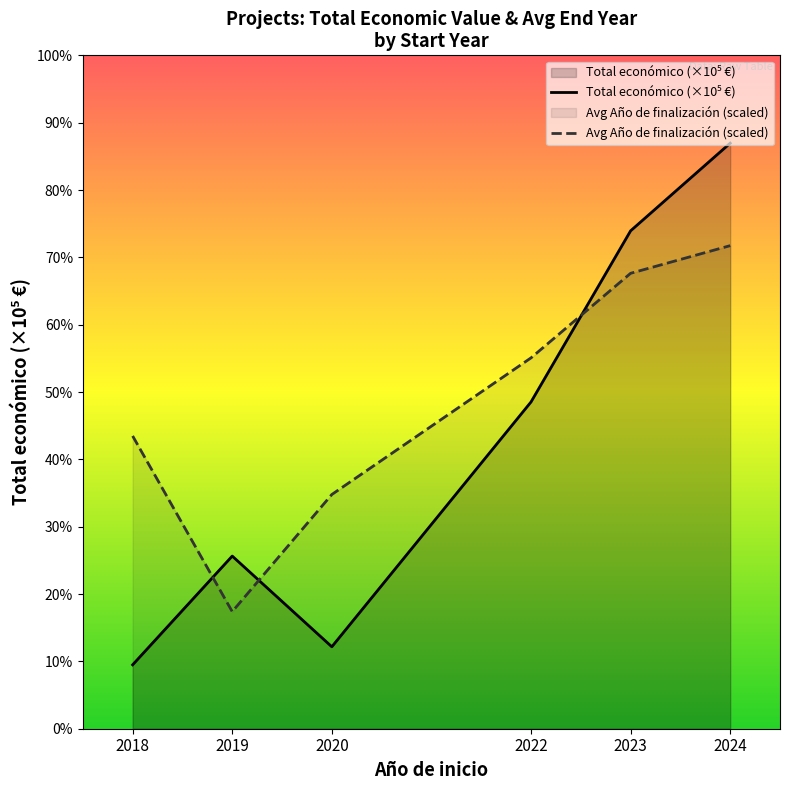

Which category has the lowest value across all series?

2018